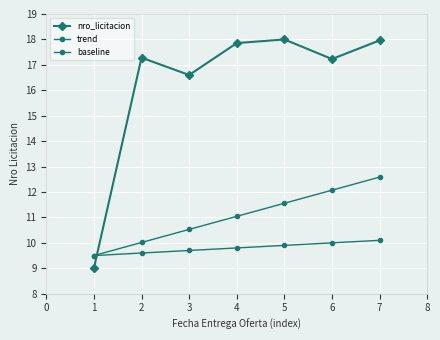

Does the chart have visible grid lines?

Yes